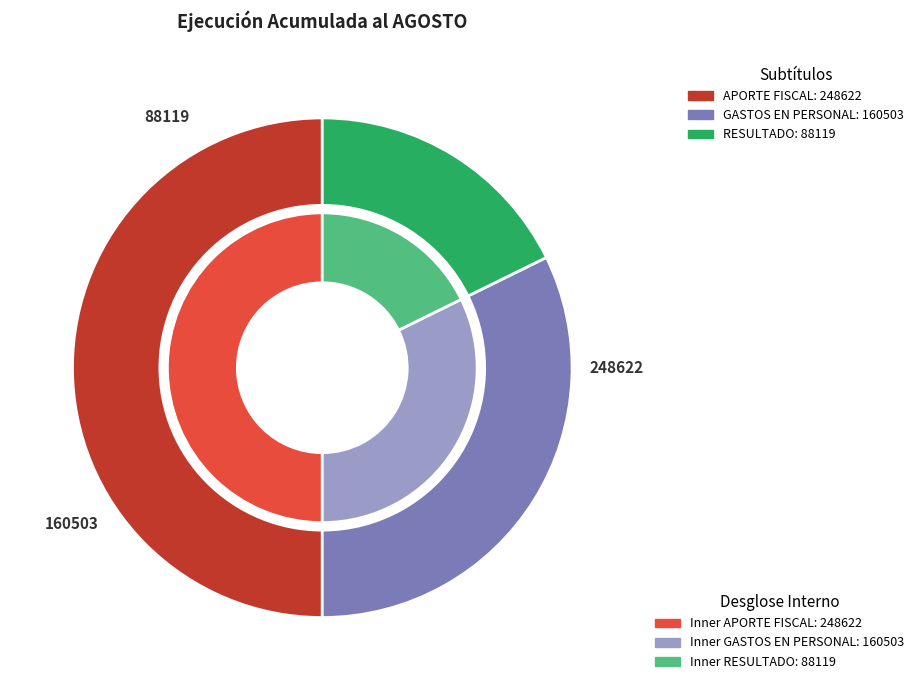

To the nearest percent, what percentage of the pie is APORTE FISCAL?

50%